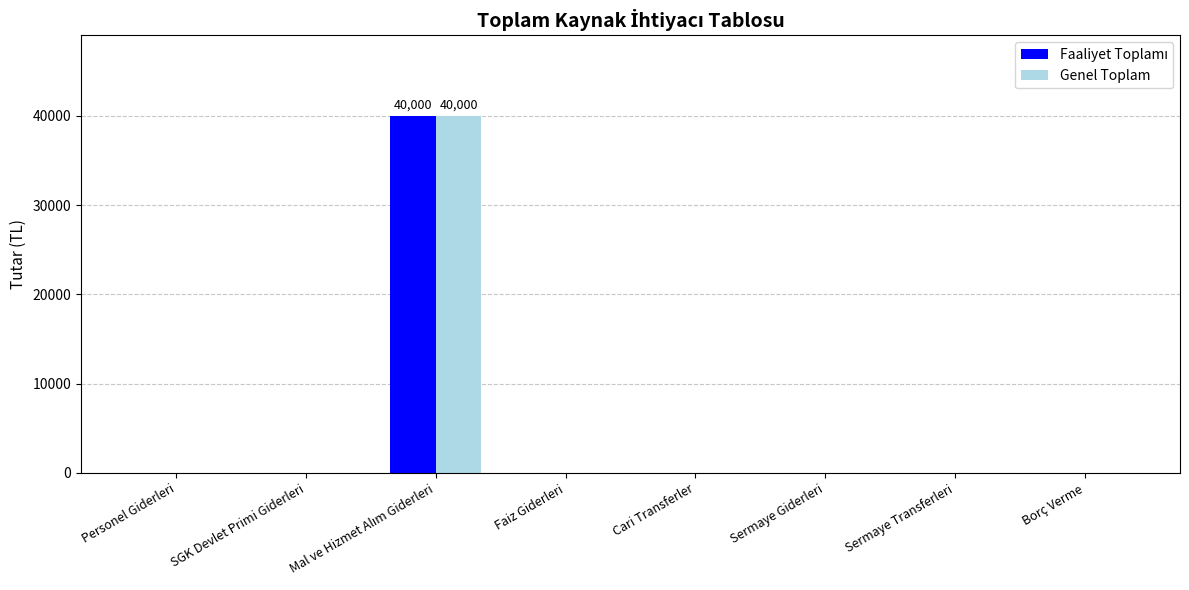

The Genel Toplam series shows 0 at Sermaye Giderleri. True or false?

True